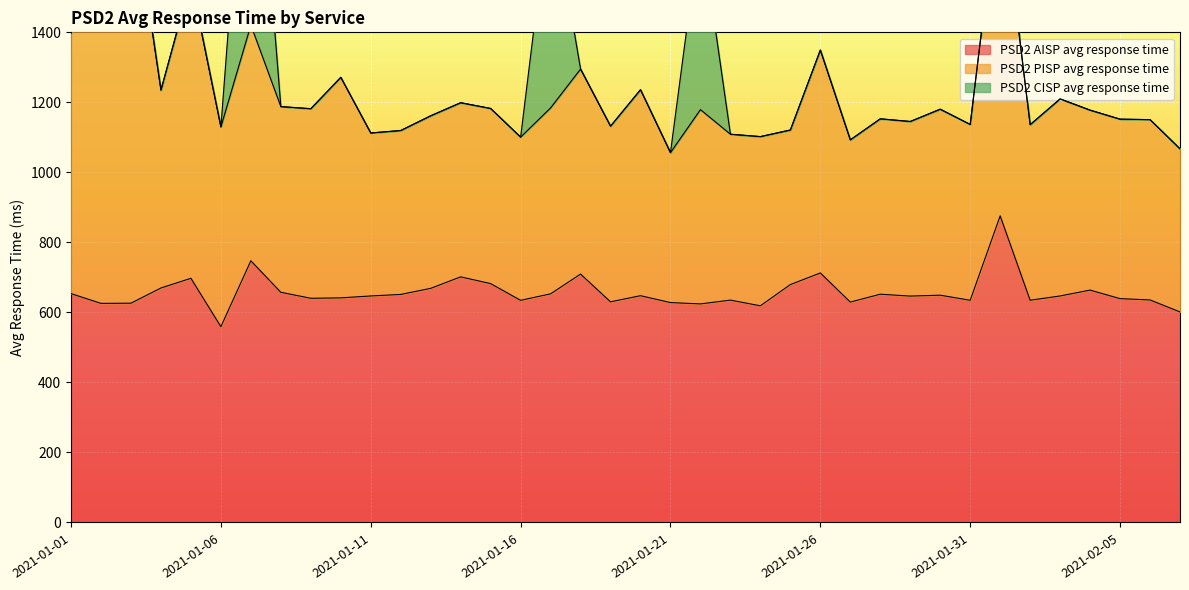

True or false: PSD2 AISP avg response time and PSD2 CISP avg response time intersect in this chart.

True